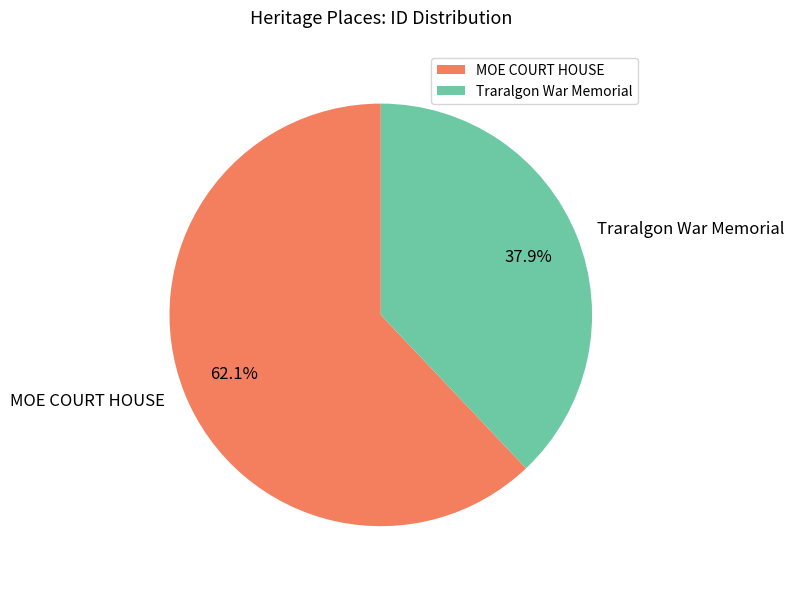

Is it true that Traralgon War Memorial is 52% of the pie?

False